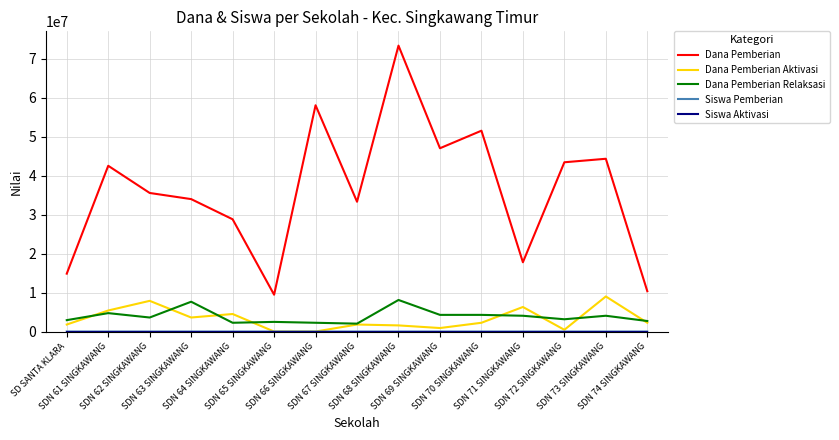

What is the sum of all Dana Pemberian Aktivasi values?

47700000